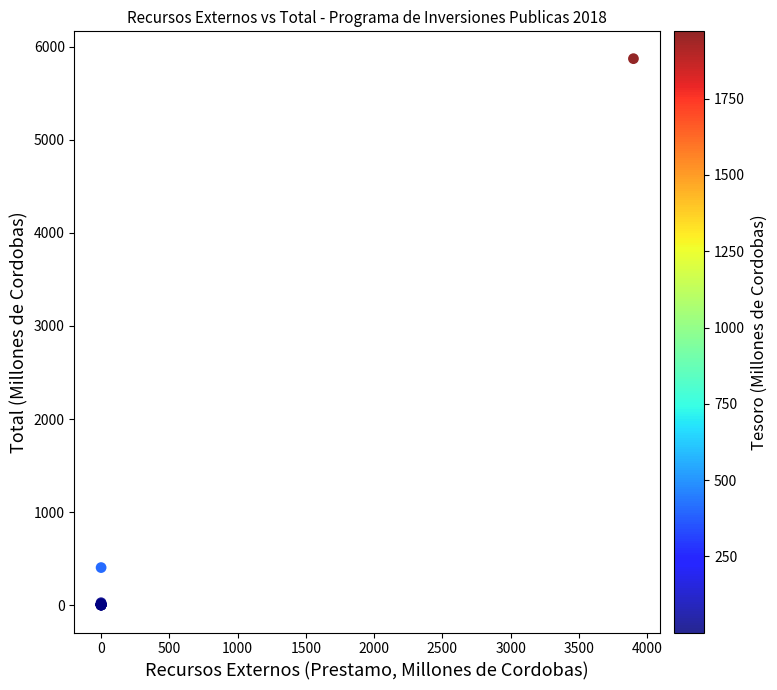

What Y value in the scatter plot is closest to 2935?

404.3